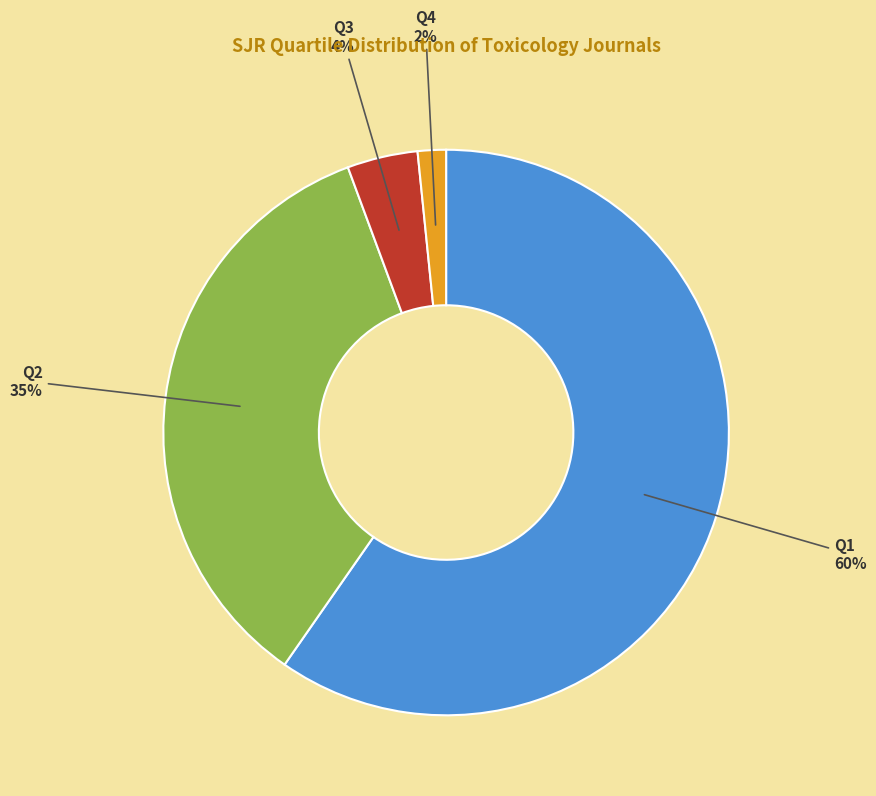

How many segments does this pie chart have?

4